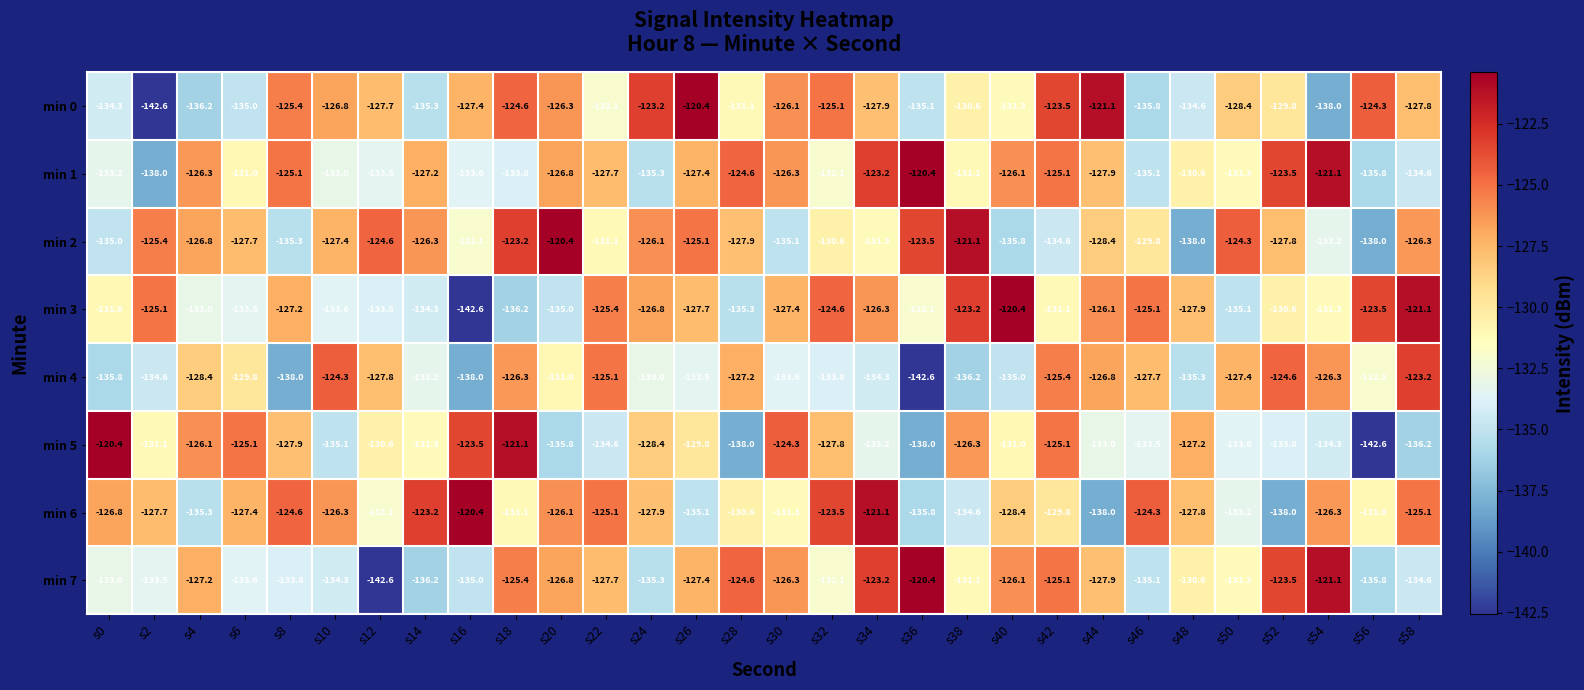

Which category has the highest value in the min 2 series?

s20